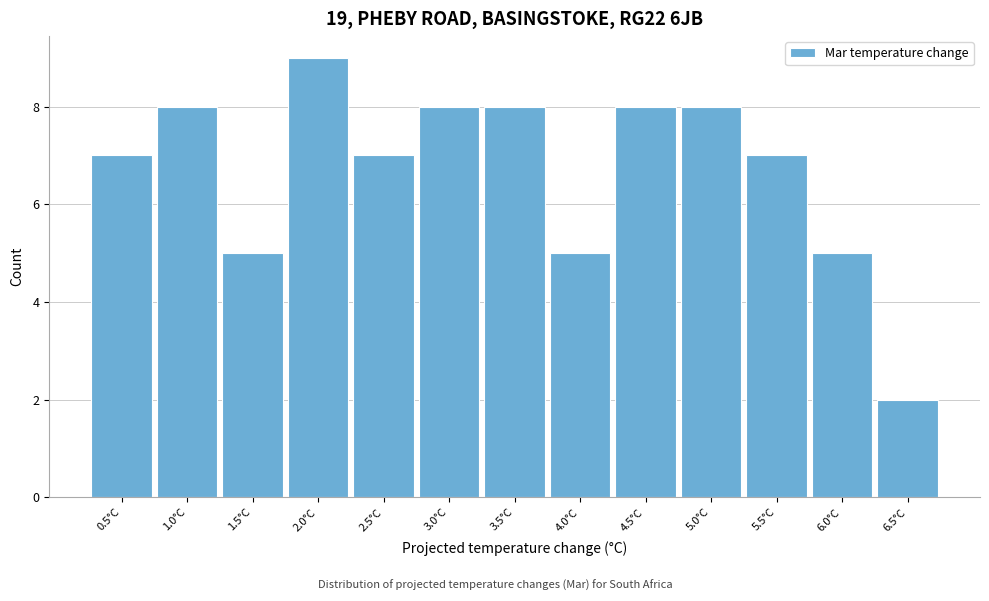

How tall is the bar that spans 5.25 to 5.75 on the x-axis? The values are not printed on the chart, so give them approximately, as read against the axis.

7